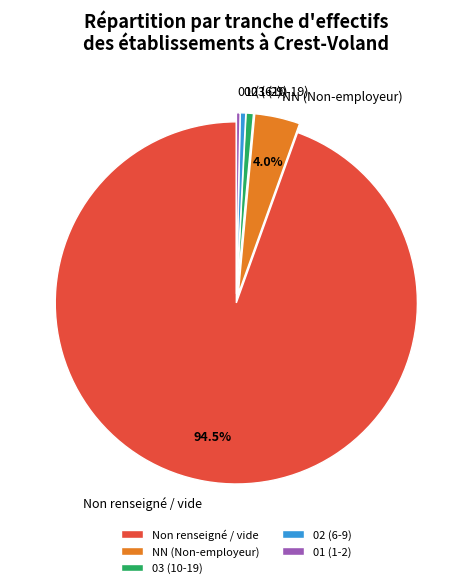

Count the number of slices in the pie.

5